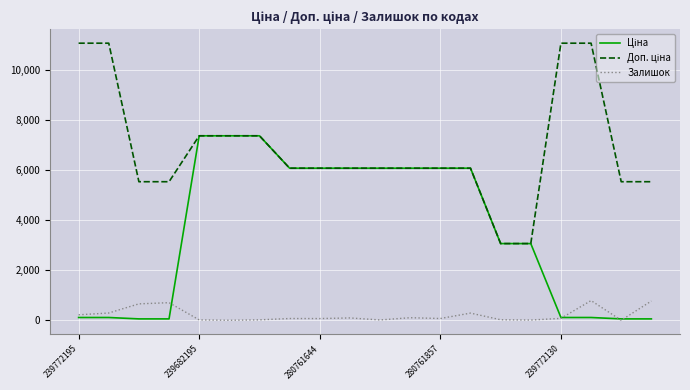

How many lines are shown in the chart?

3